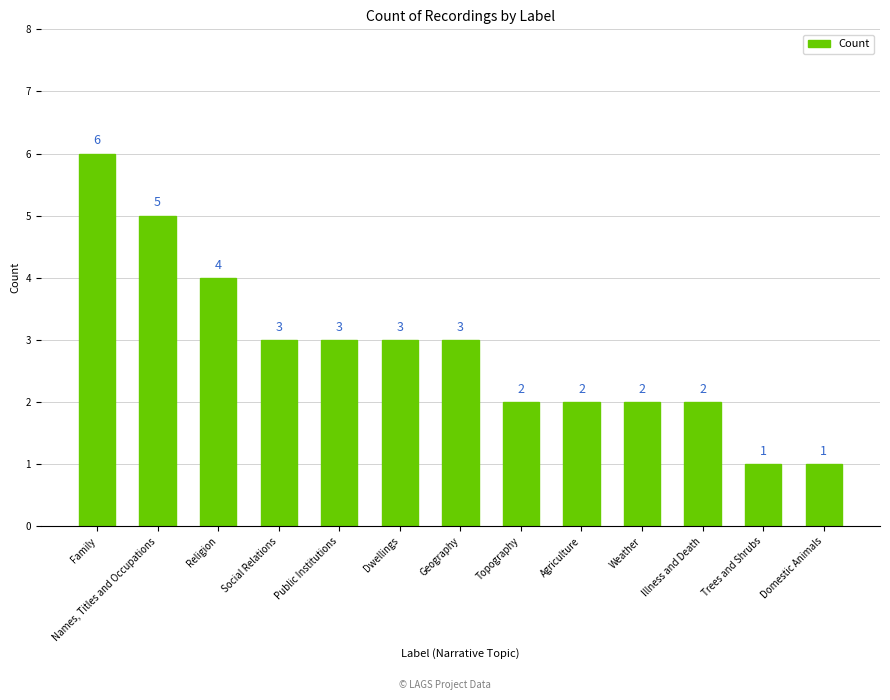

What is the greatest value displayed?

6